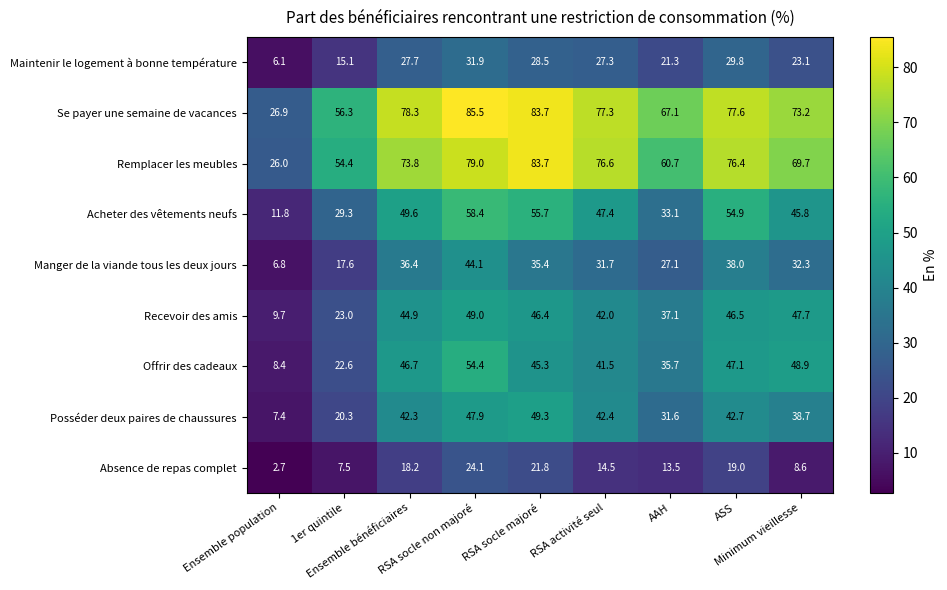

What is the difference between the second highest and second lowest values in the Absence de repas complet series?

14.3